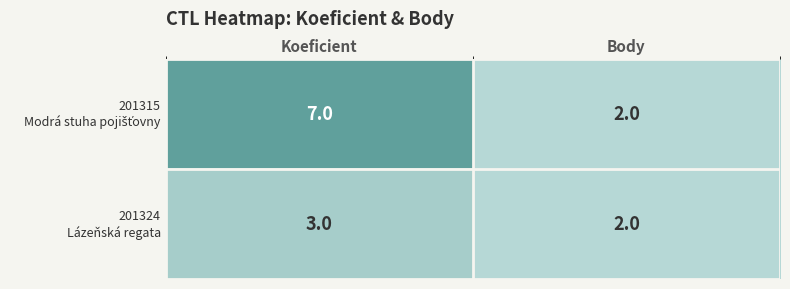

Which category has the lowest value across all series?

Body